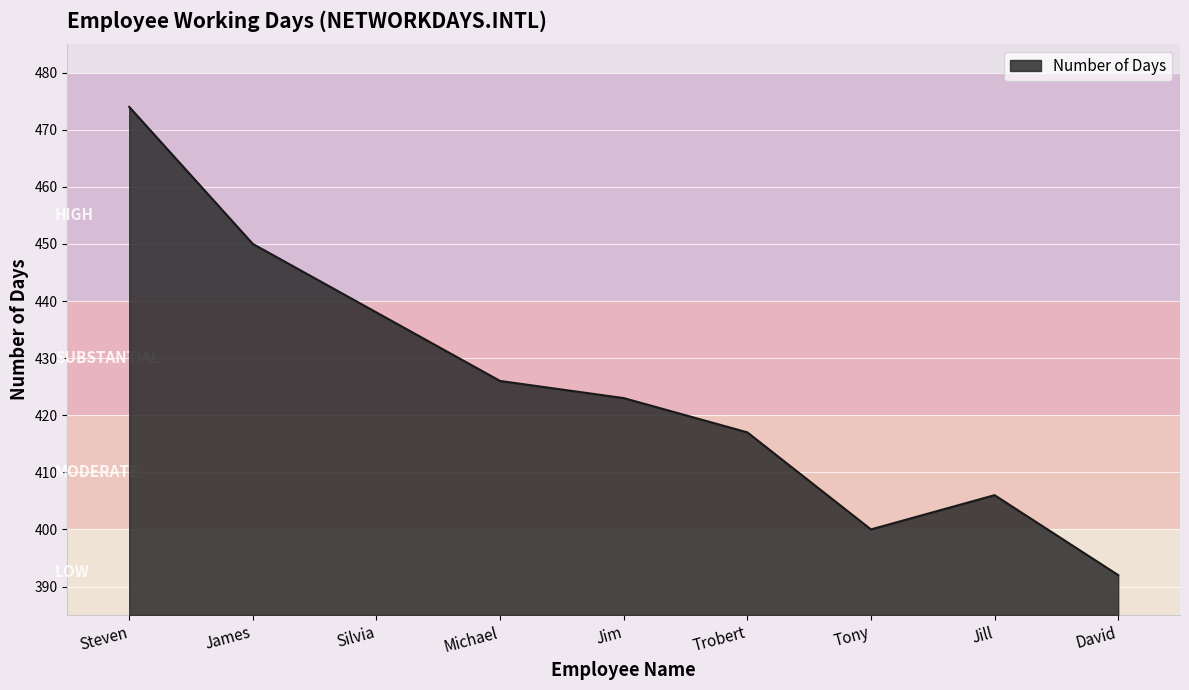

Does the chart have visible grid lines?

Yes